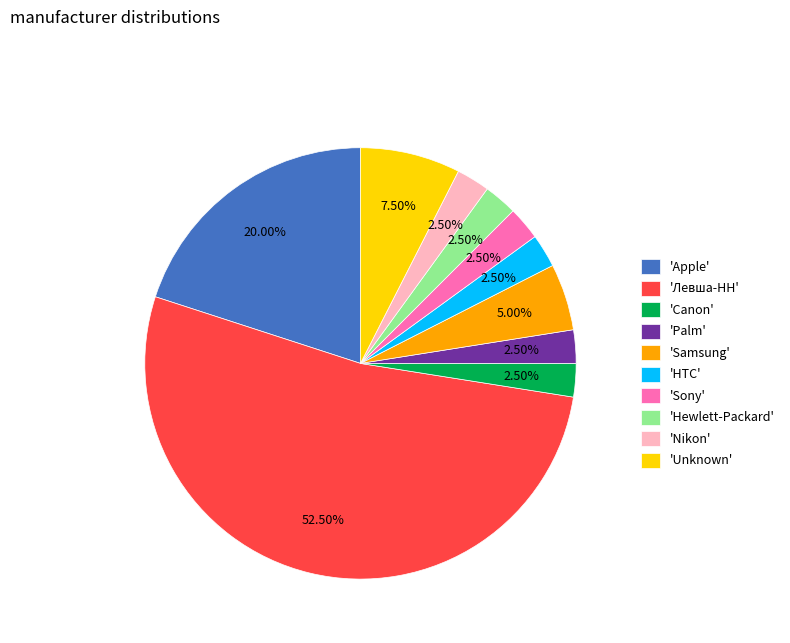

Which slice represents more than half of the pie?

'Левша-НН'